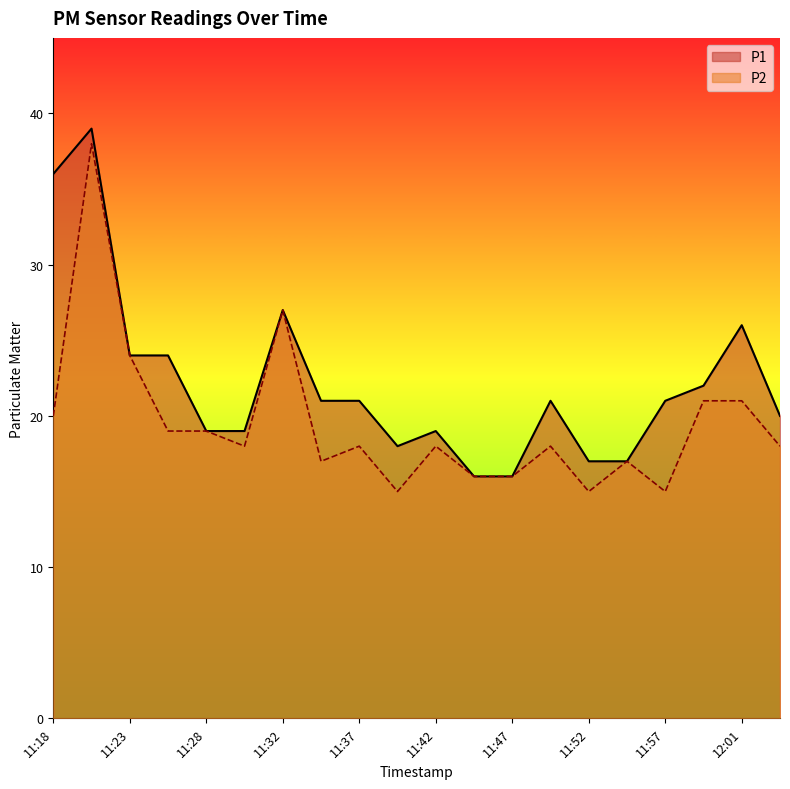

Rank the categories by P1 value from highest to lowest.

11:20, 11:18, 11:32, 12:01, 11:23, 11:25, 11:59, 11:35, 11:37, 11:49, 11:57, 12:04, 11:28, 11:30, 11:42, 11:40, 11:52, 11:54, 11:44, 11:47